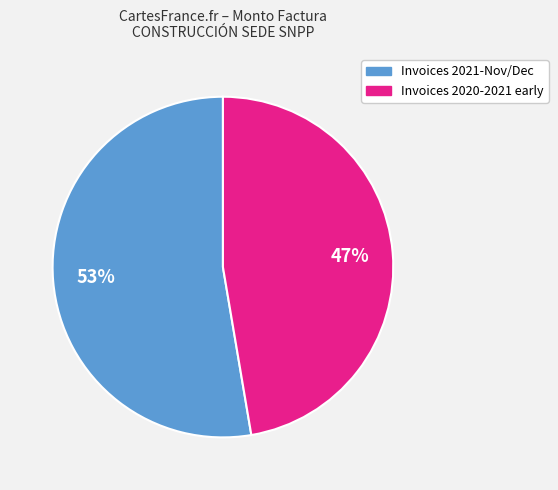

Is there a majority slice in this chart?

Yes